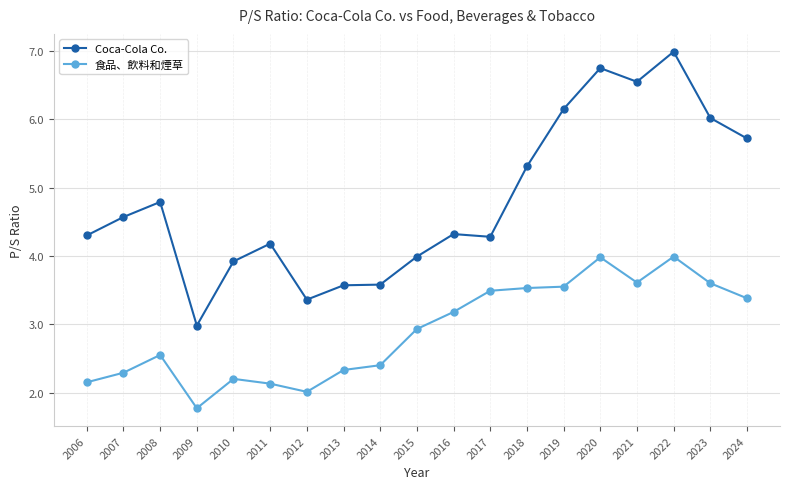

What is the difference between the second highest and minimum values in the 食品、飲料和煙草 series?

2.2